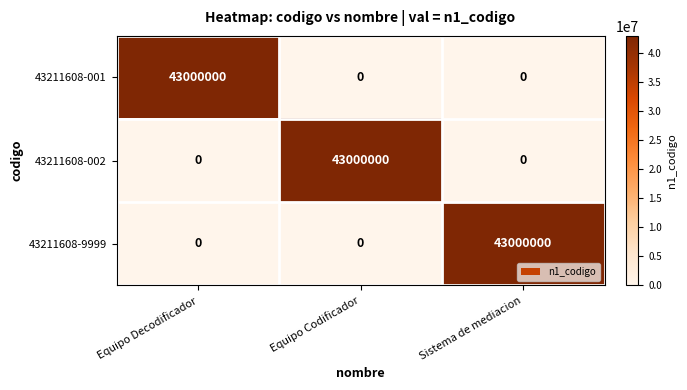

What is the average value of the 43211608-001 series?

14333333